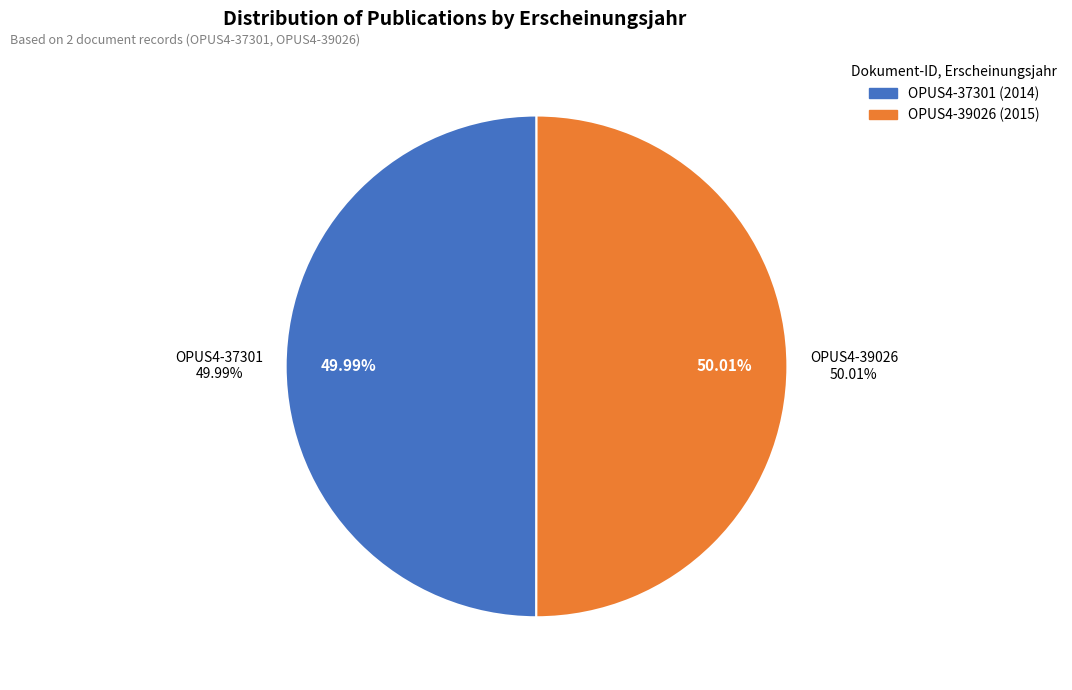

Combined, what portion of the pie is OPUS4-37301 and OPUS4-39026?

100.0%